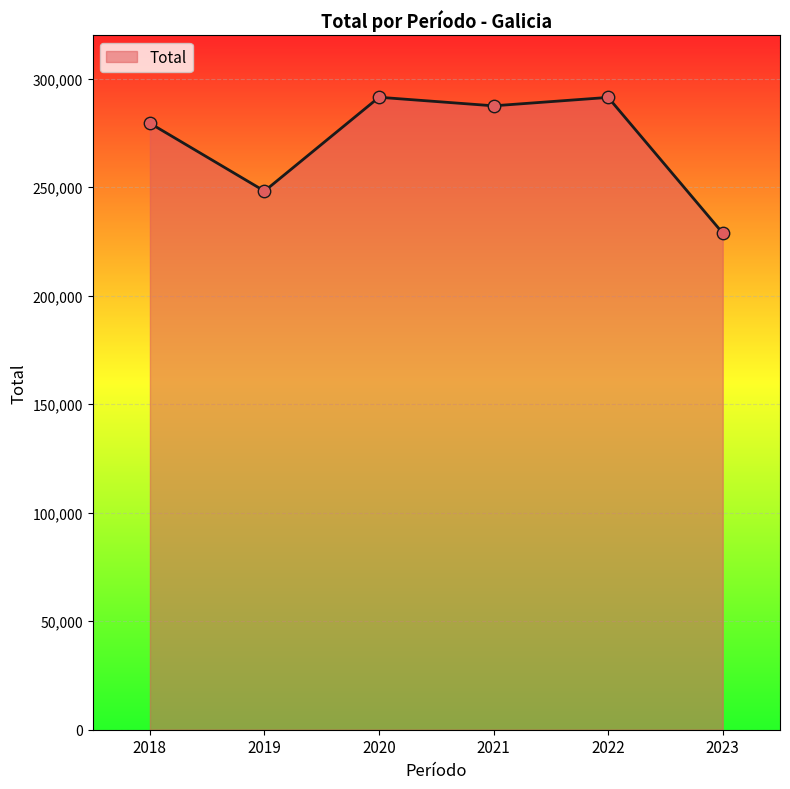

Between 2019 and 2022, which is larger?

2022